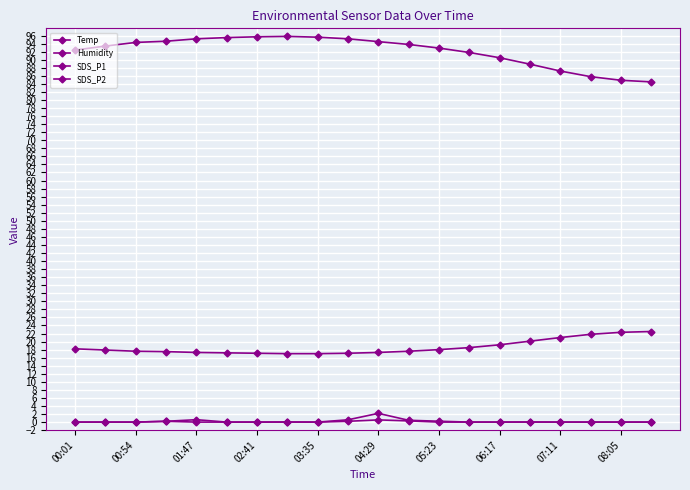

What is the difference between the maximum and second lowest values in the Temp series?

5.5